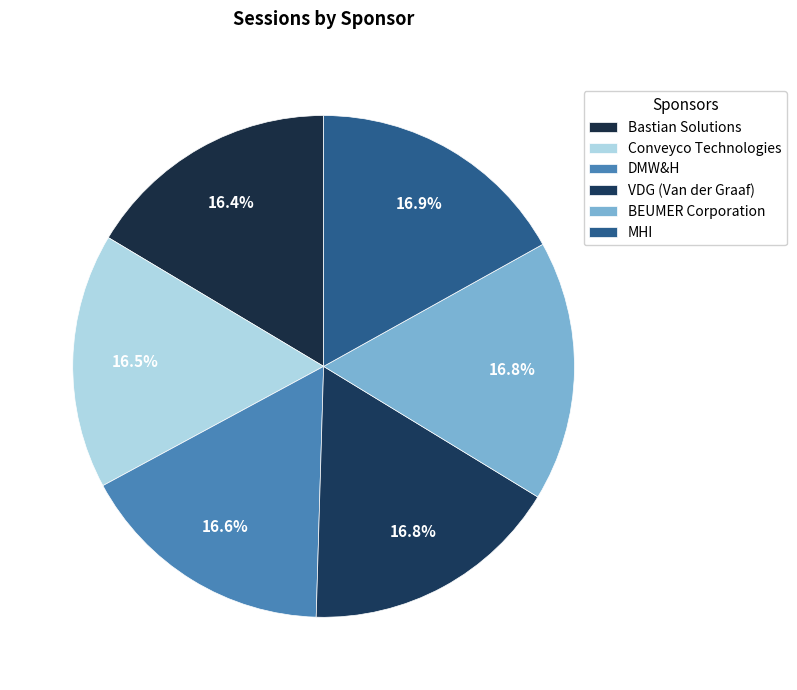

Is the sum of BEUMER Corporation and DMW&H greater than half?

No